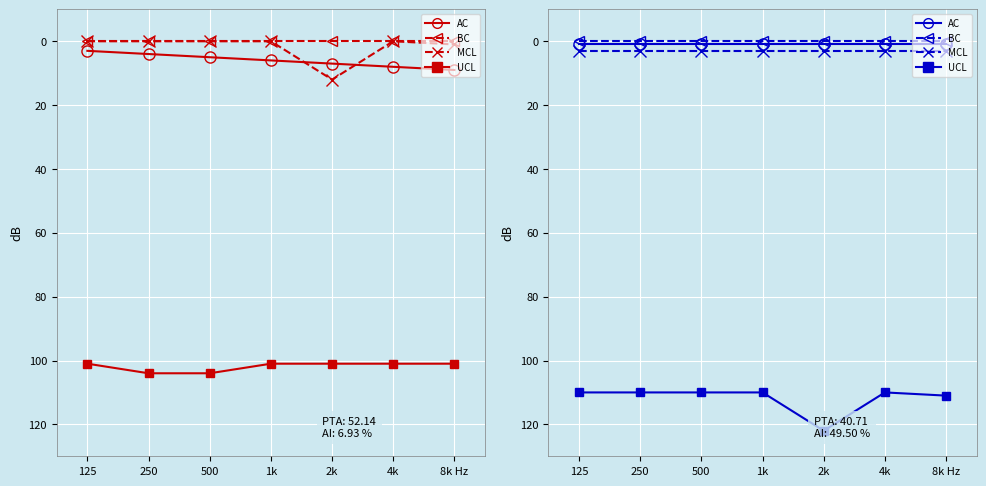

Which series has the widest spread of values?

UCL